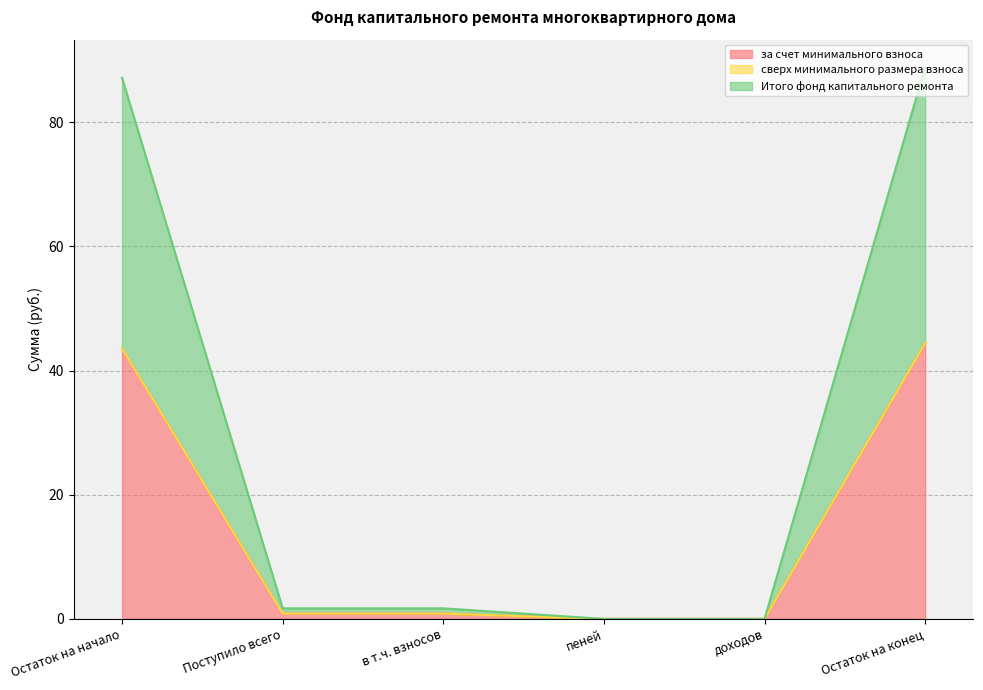

True or false: за счет минимального взноса and Итого фонд капитального ремонта cross at least once.

False